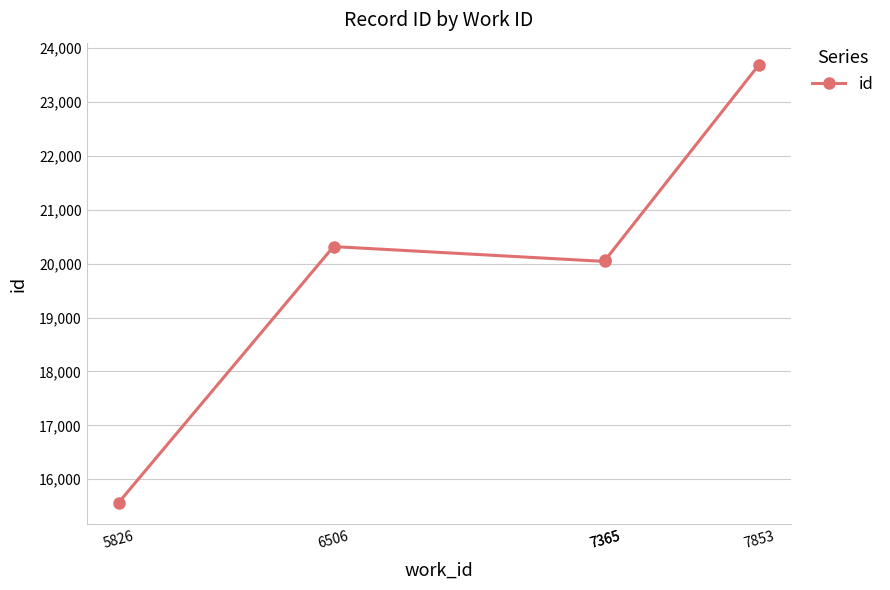

What is the minimum value shown in the chart?

15566